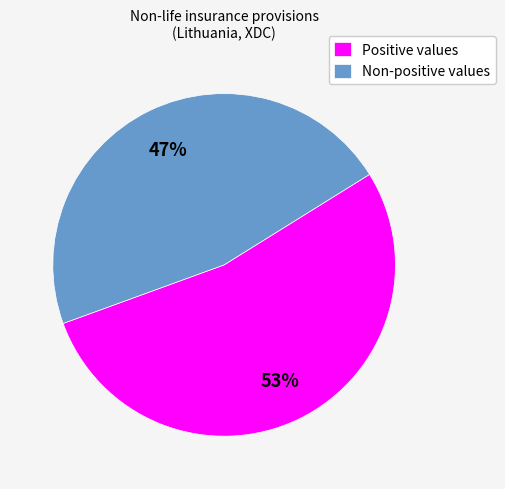

Which slice is the largest?

Positive values